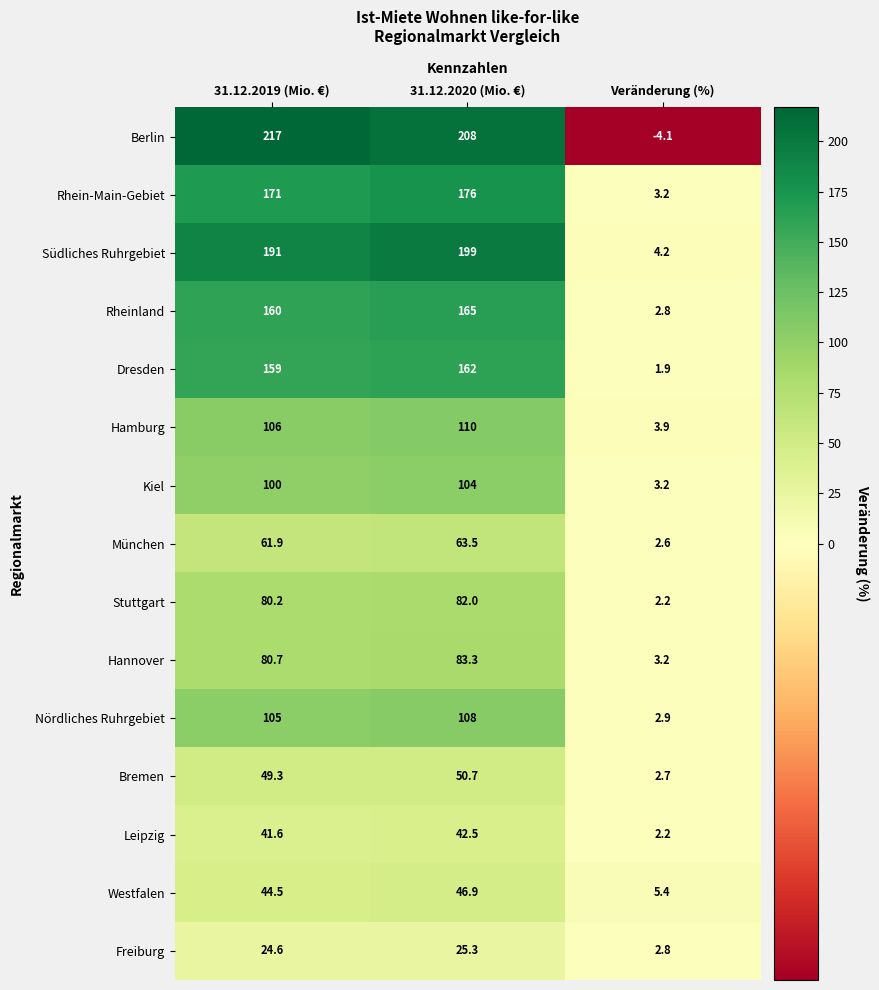

List the series in order of their peak value, highest first.

Berlin, Südliches Ruhrgebiet, Rhein-Main-Gebiet, Rheinland, Dresden, Hamburg, Nördliches Ruhrgebiet, Kiel, Hannover, Stuttgart, München, Bremen, Westfalen, Leipzig, Freiburg